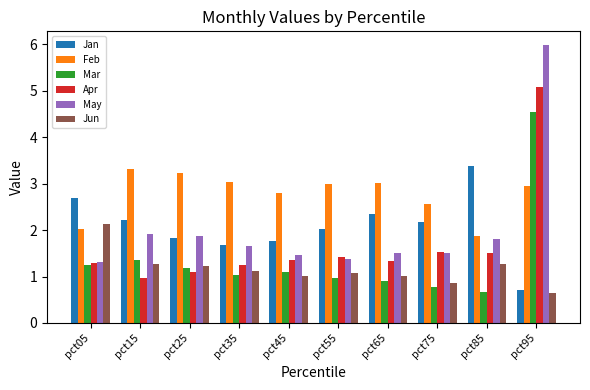

What is the greatest value displayed?

6.0